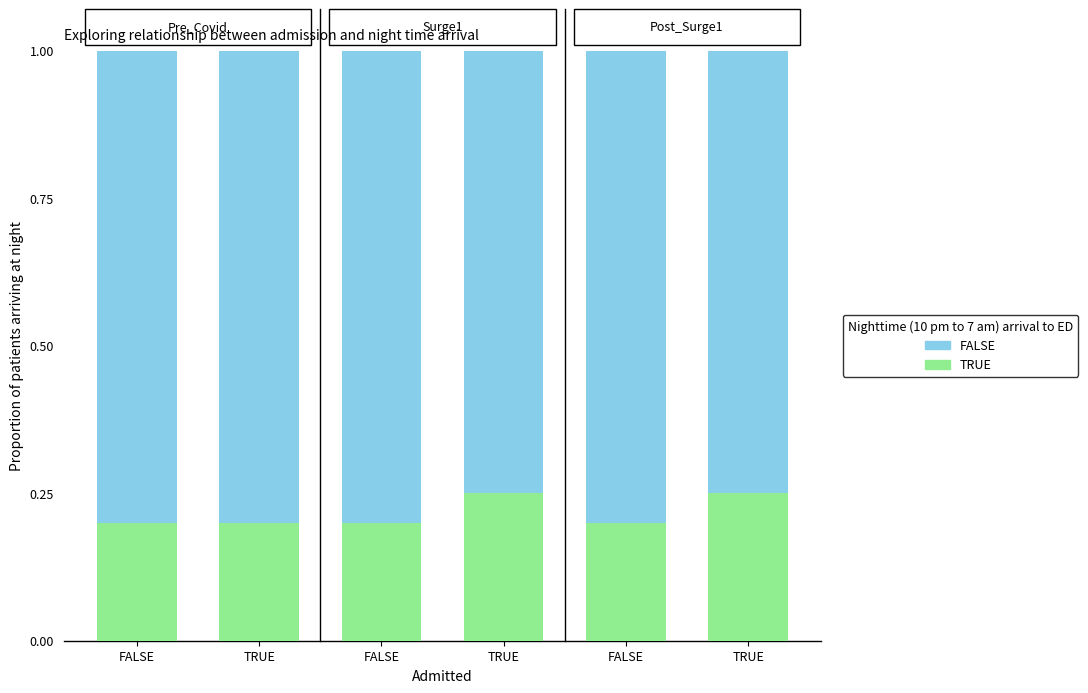

Is it true that TRUE equals 0.1 at TRUE?

False